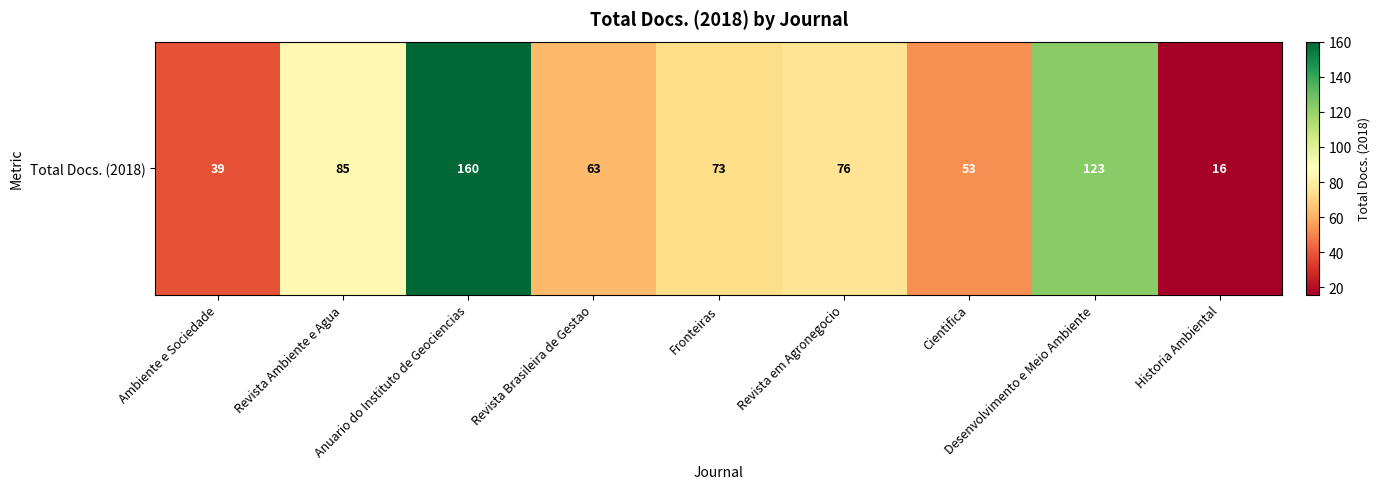

What is the sum of all values?

688